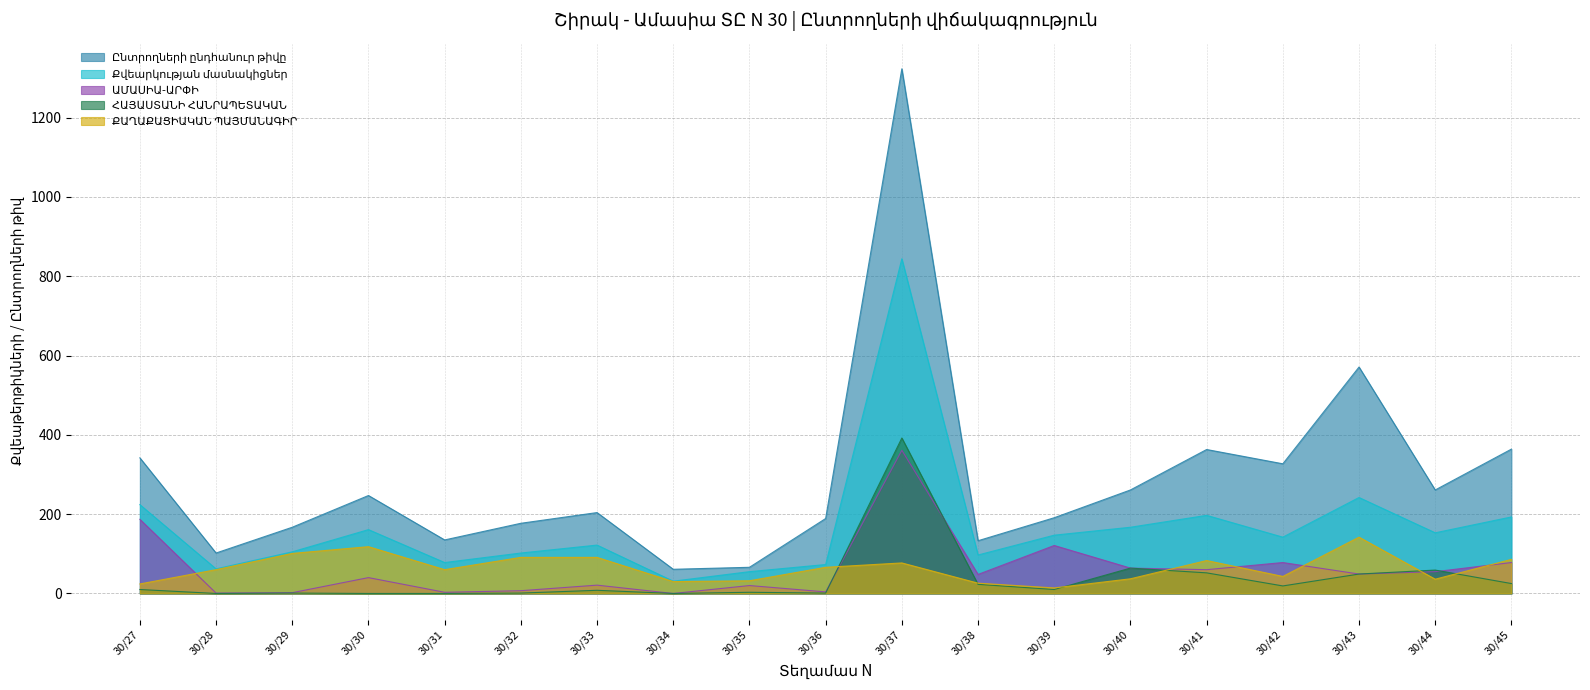

What is the difference between the second highest and minimum values in the ՔԱՂԱՔԱՑԻԱԿԱՆ ՊԱՅՄԱՆԱԳԻՐ series?

104